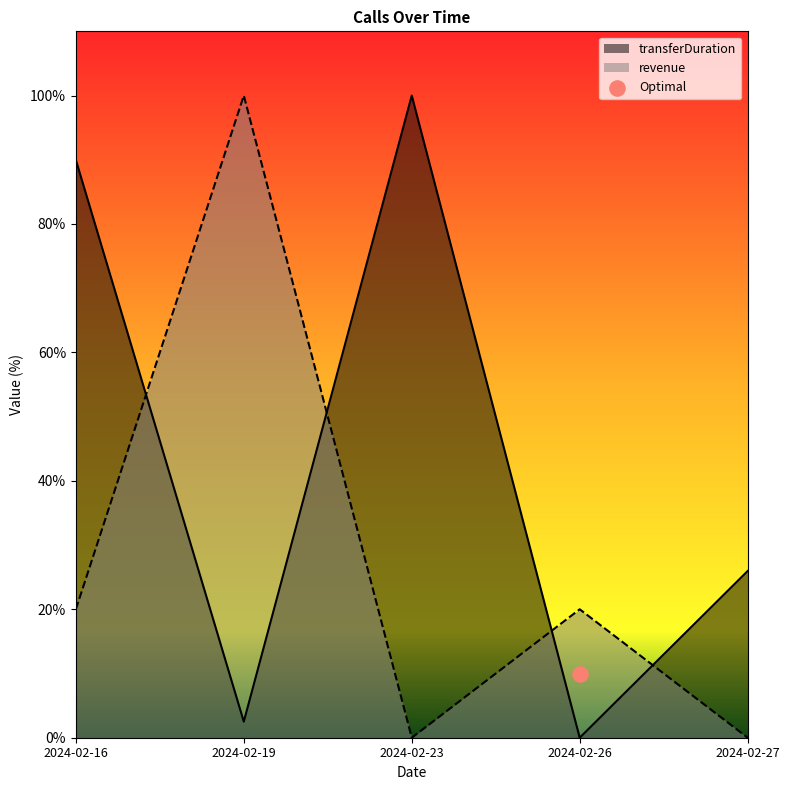

Which series contains the lowest Y value?

transferDuration